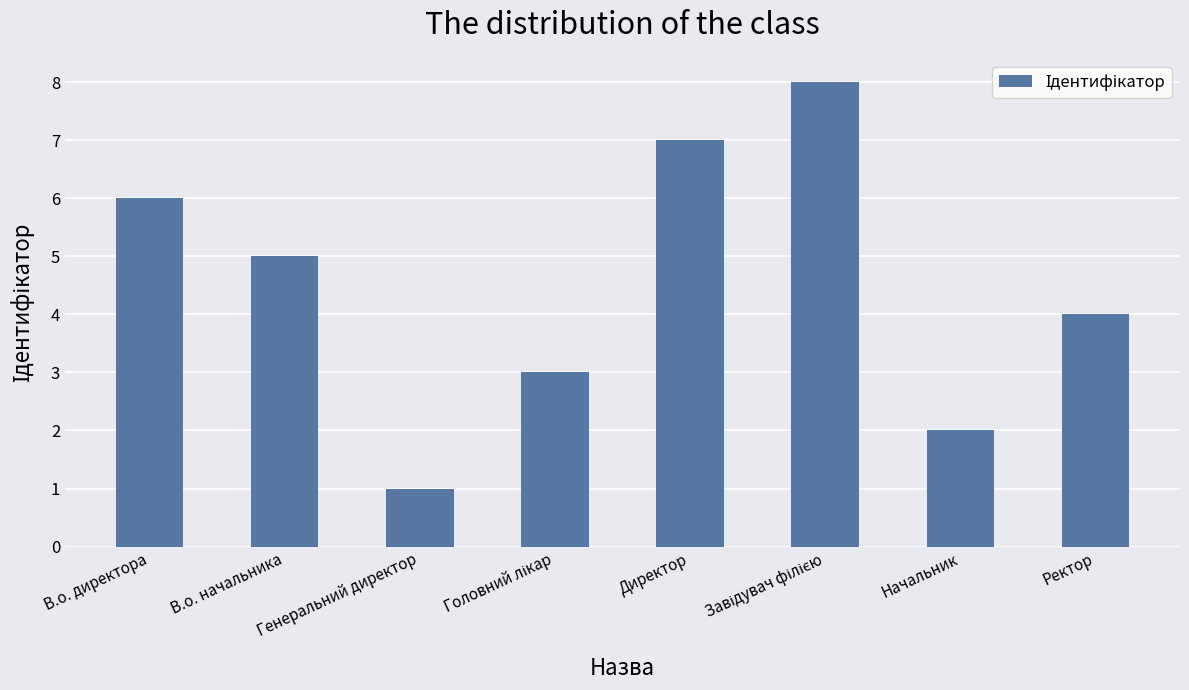

How many data points does each series have?

8